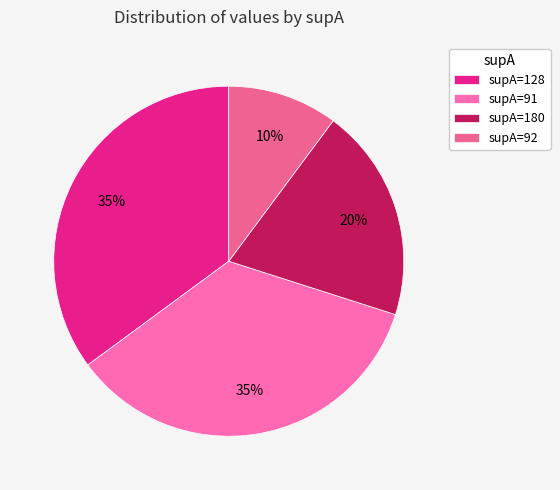

Is there any slice that represents more than half of the pie?

No